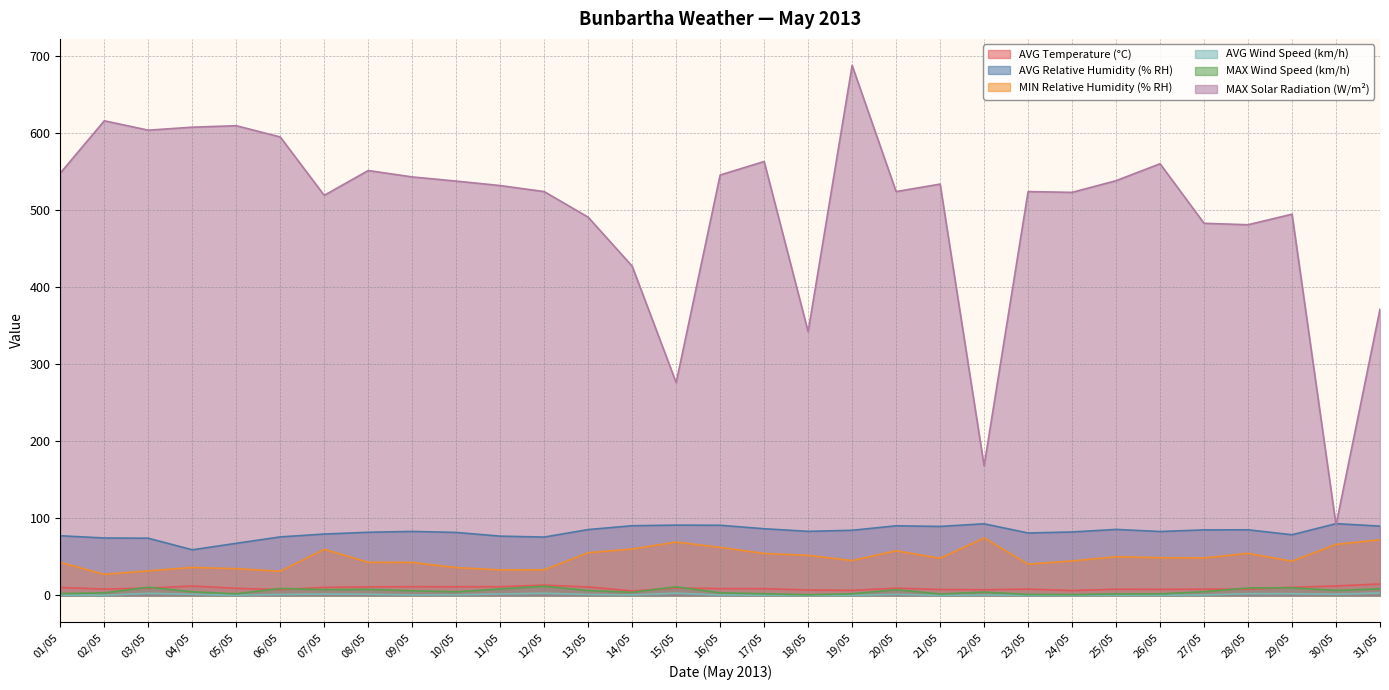

At which label does MAX Wind Speed (km/h) first exceed 4?

03/05